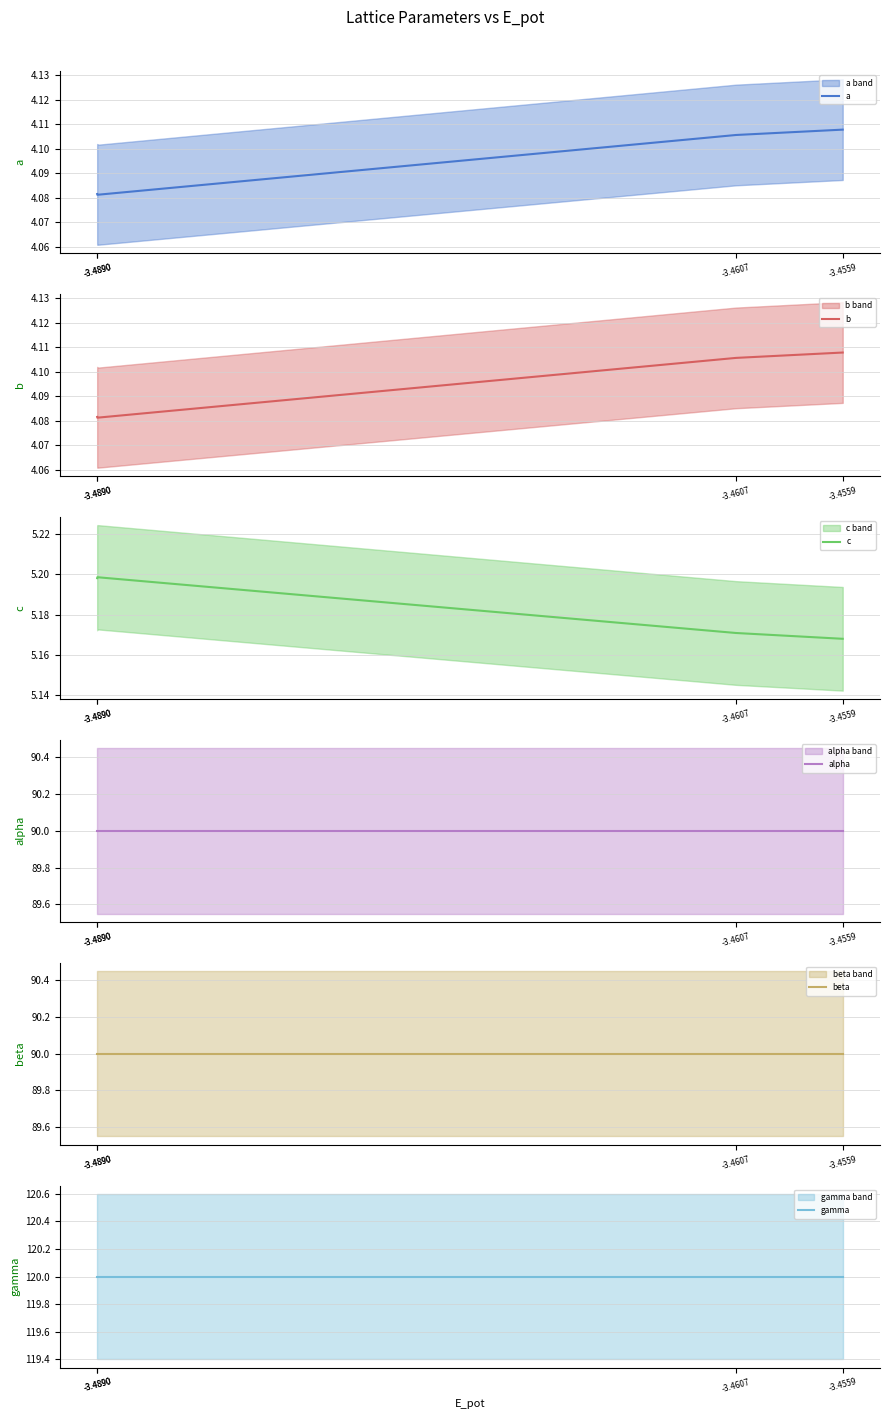

At which category is the sum across all series the highest?

-3.4559